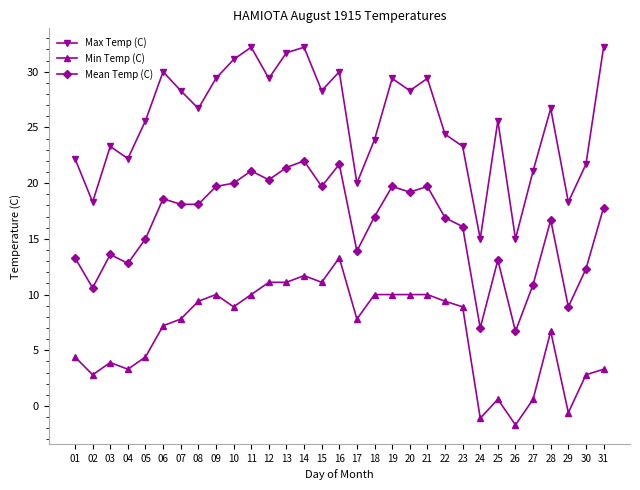

What are all the series names shown in the legend?

Max Temp (C), Min Temp (C), Mean Temp (C)